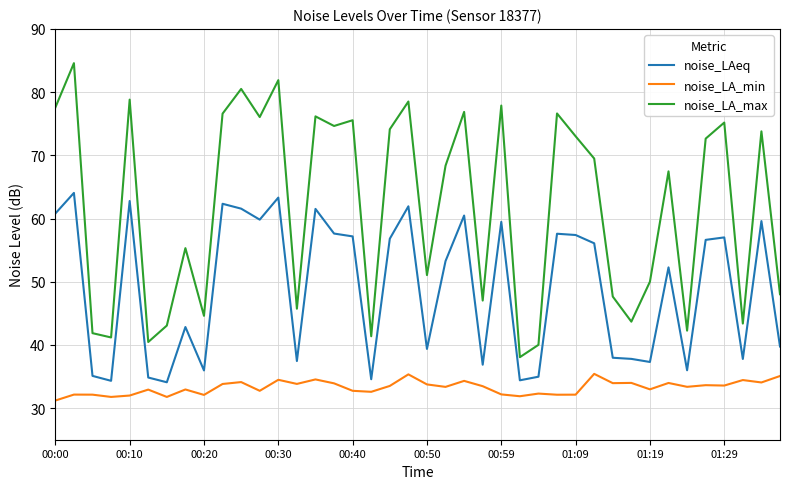

List the series in order of their peak value, highest first.

noise_LA_max, noise_LAeq, noise_LA_min